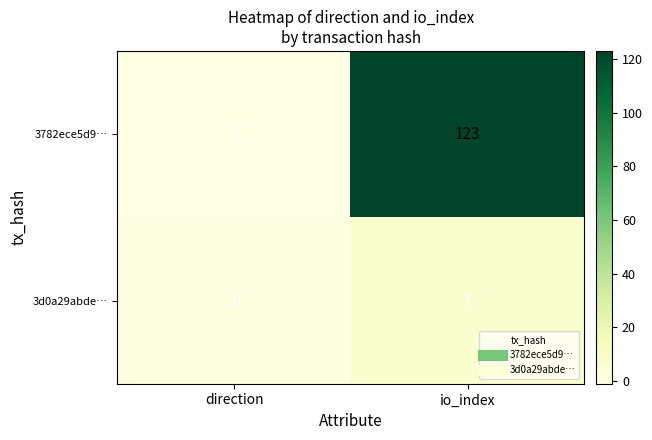

Read the 3d0a29abde… value at io_index.

7